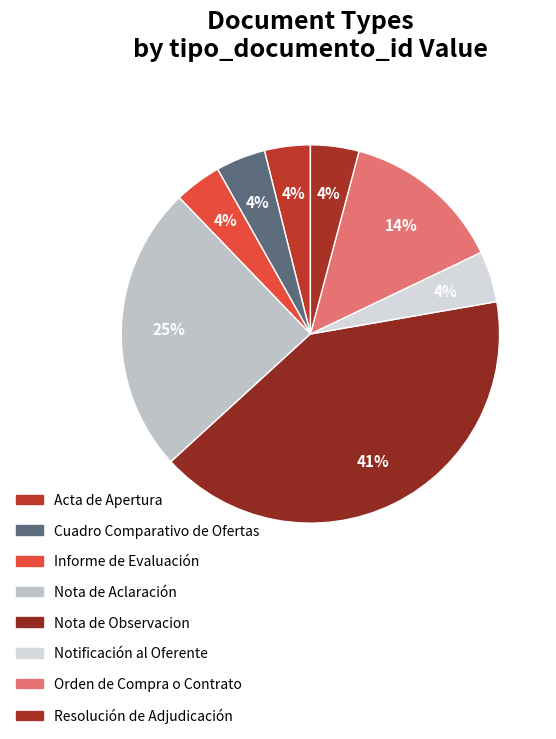

Does any single category account for the majority?

No